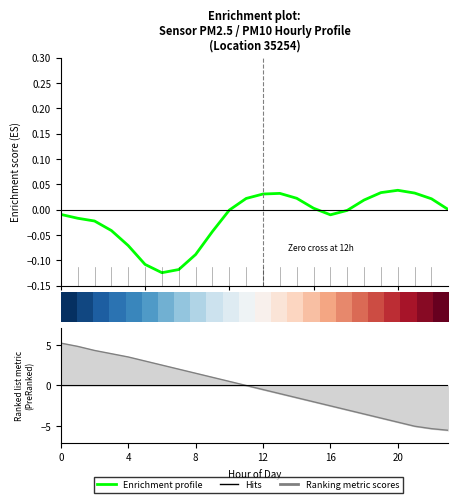

The Enrichment profile series shows 0.0 at 19. True or false?

False